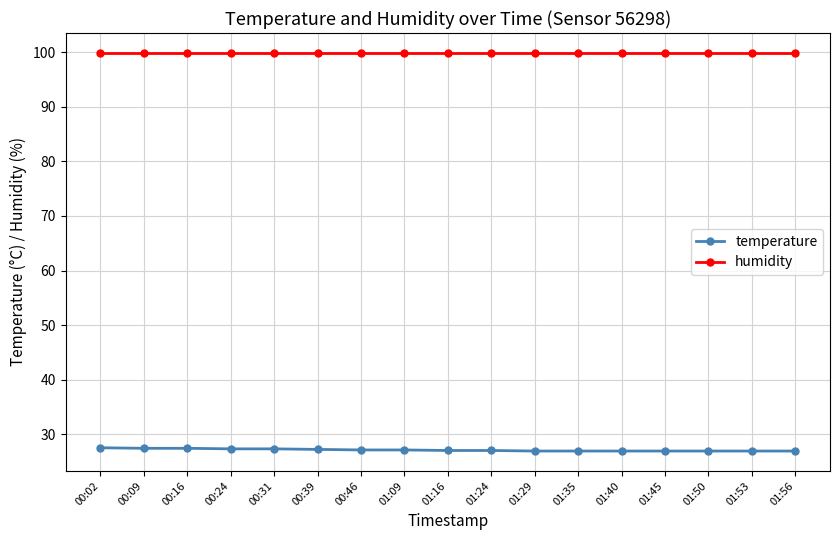

The humidity series shows 155.3 at 00:24. True or false?

False